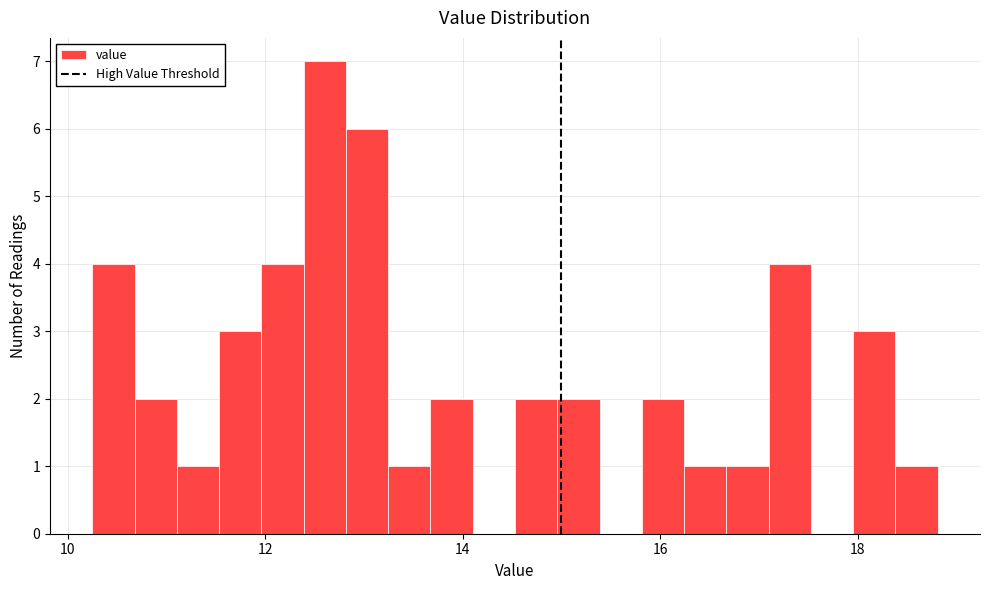

Read against the x-axis, roughly where is the centre of the tallest bar?

12.6